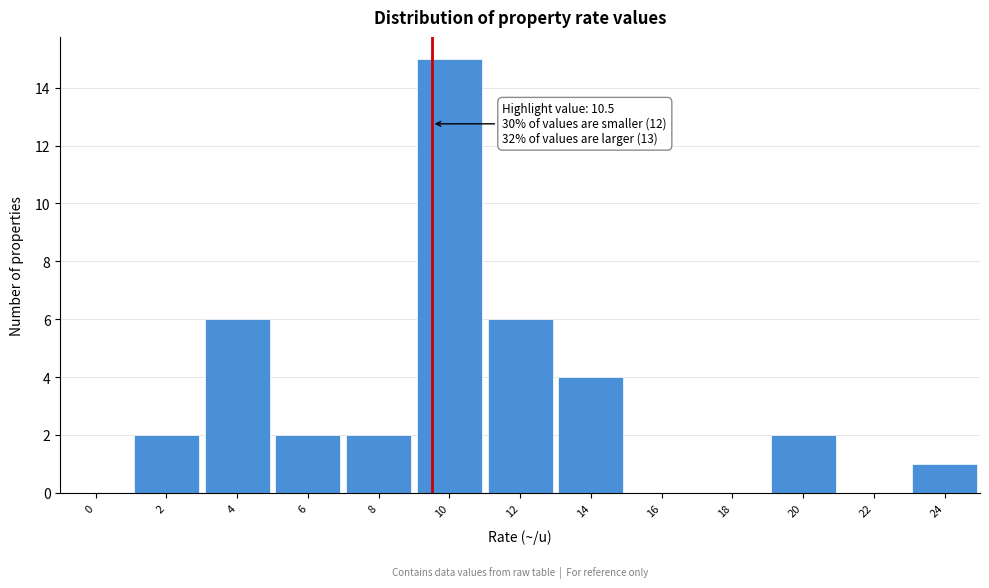

Reading left to right, transcribe all the data shown in this chart.

0=0	2=2	4=6	6=2	8=2	10=15	12=6	14=4	16=0	18=0	20=2	22=0	24=1